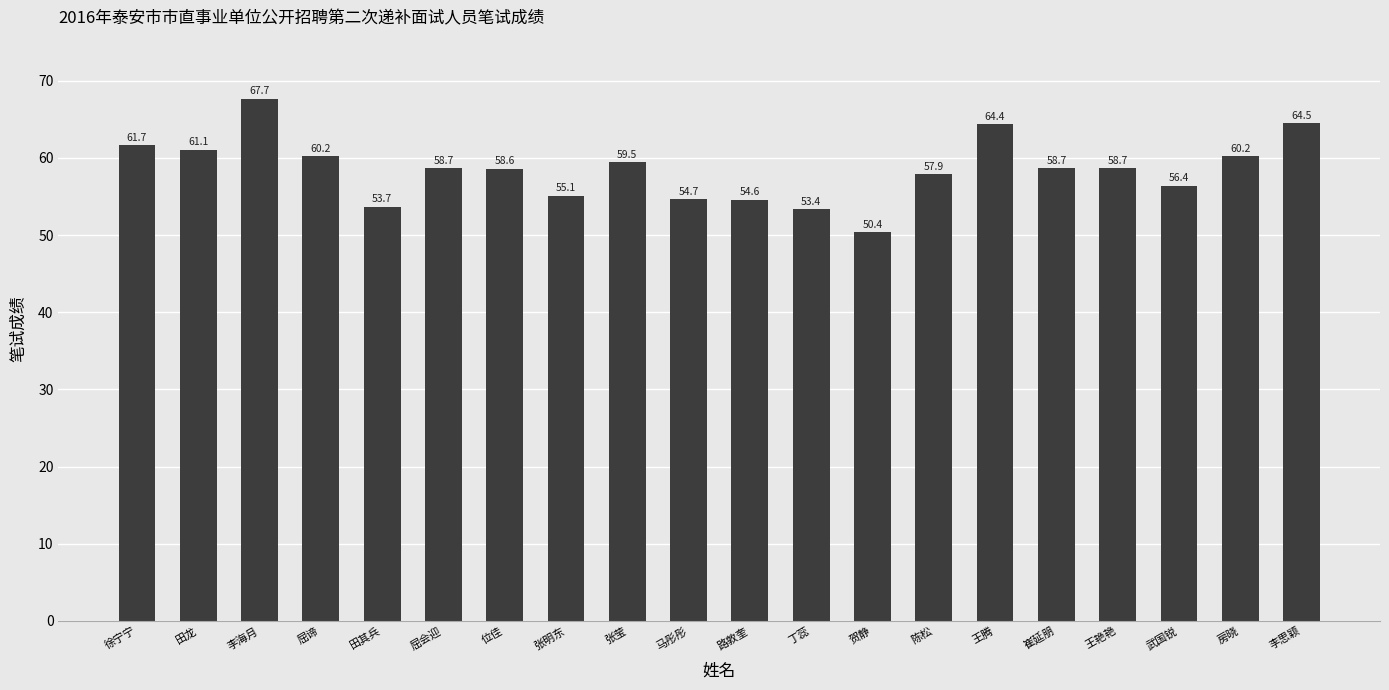

Read the value at 张明东.

55.1